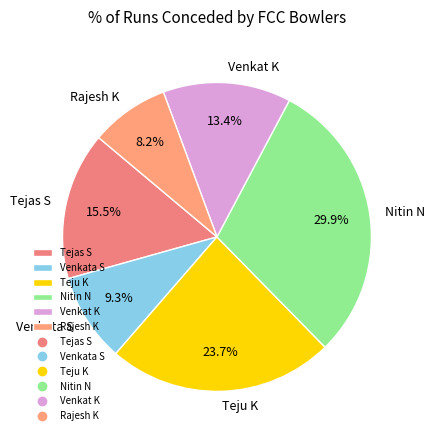

Does Teju K account for over 50% of the chart?

No